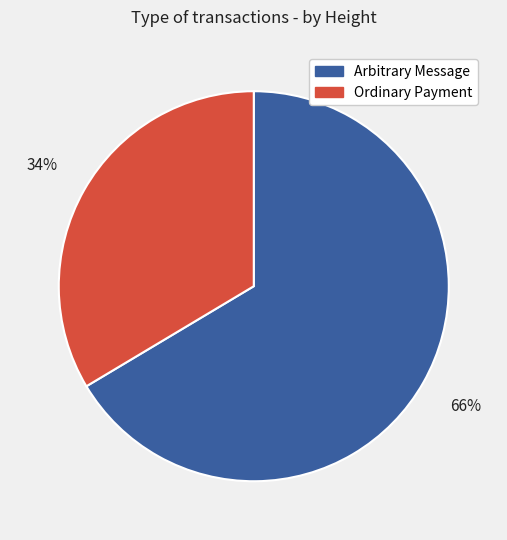

Is the sum of Arbitrary Message and Ordinary Payment greater than half?

Yes